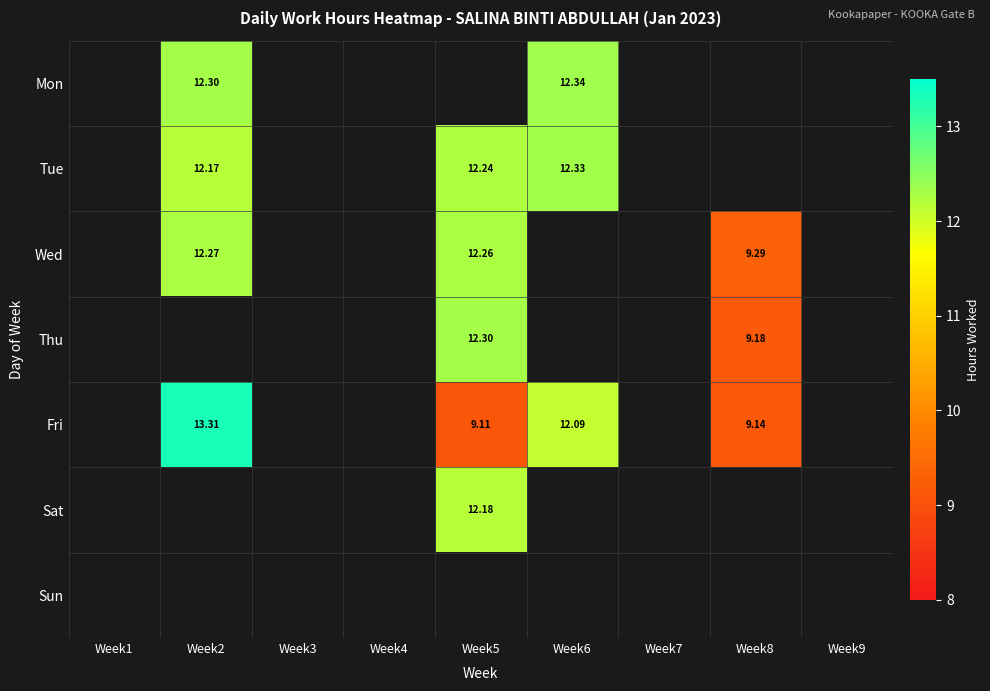

Is the value of Fri at Week5 greater than the value of Wed at Week5?

No